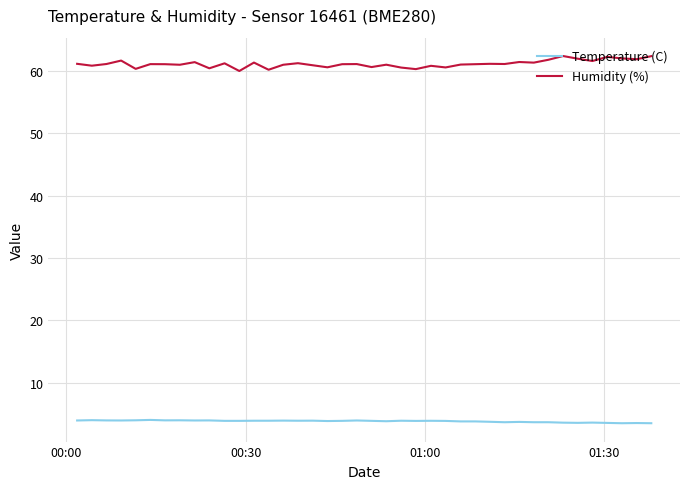

What is the difference between the maximum and minimum values in the Humidity (%) series?

2.4